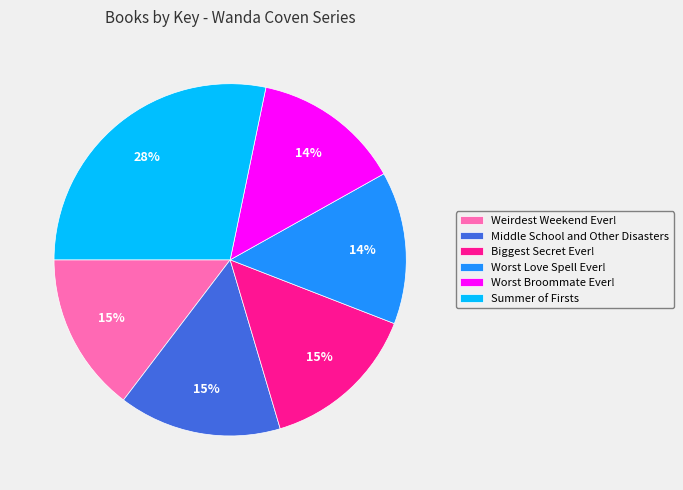

How many slices are in this pie chart?

6